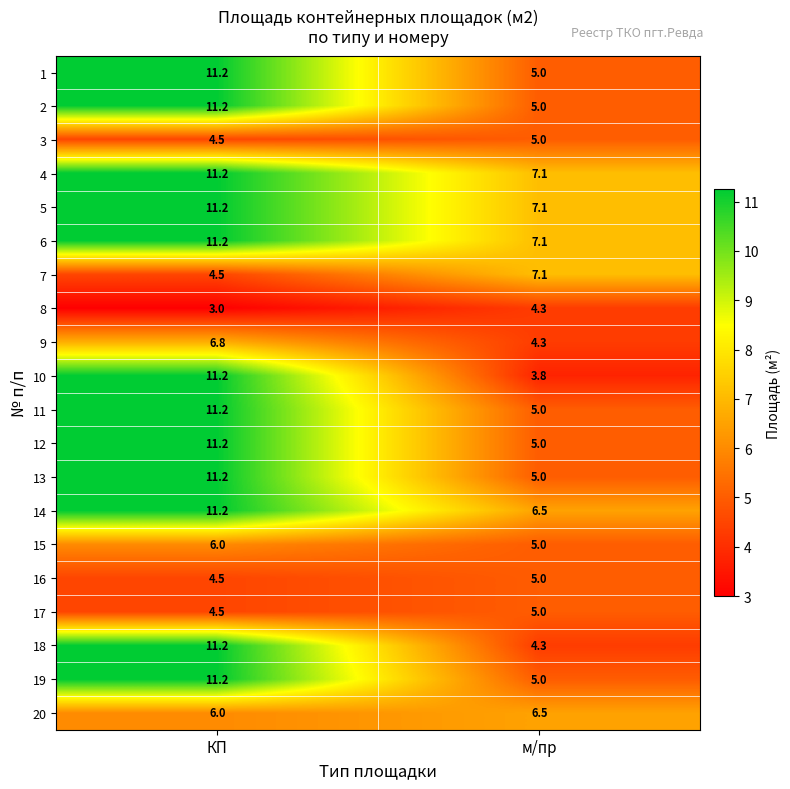

List the labels in order of 16 value, smallest first.

КП, м/пр